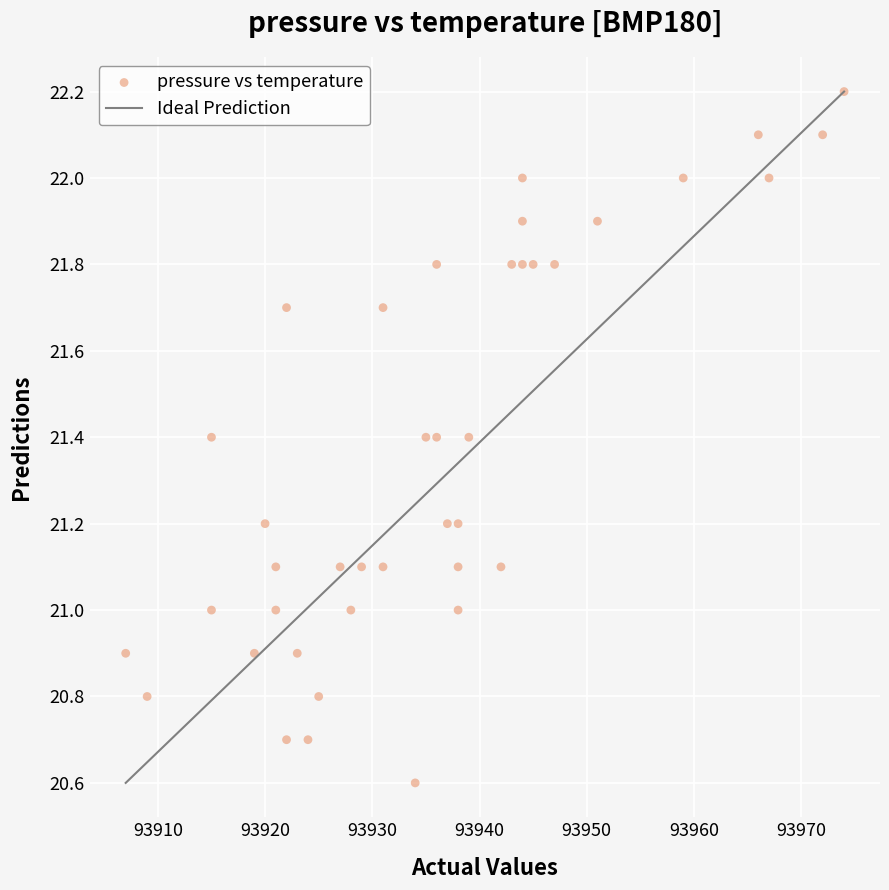

What is the range of Y values (max minus min)?

1.6